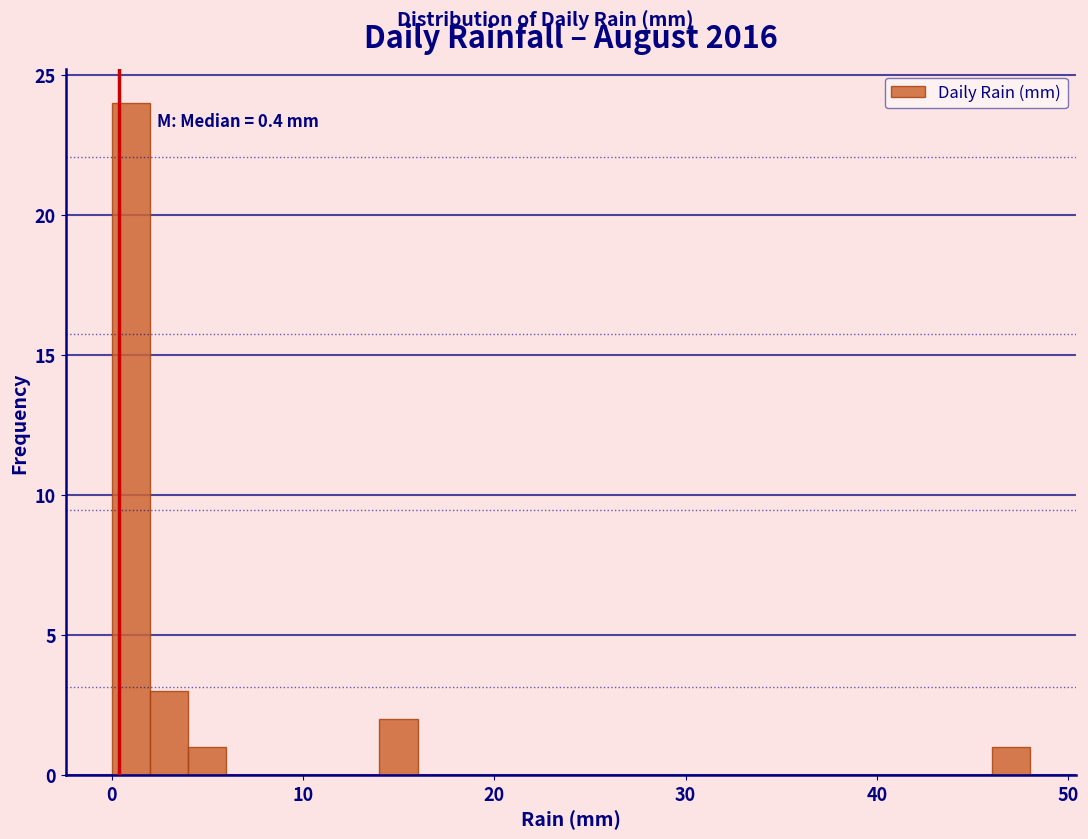

Around what value on the x-axis is the tallest bar? Give the approximate position of its centre, as read against the axis.

1